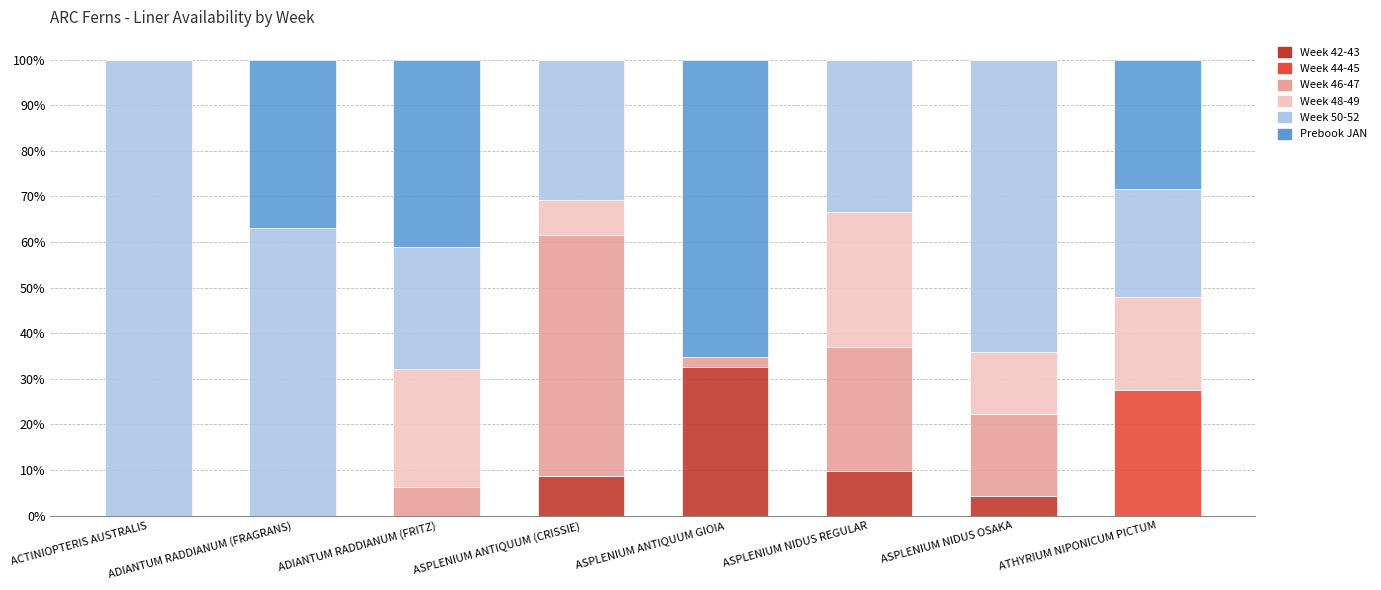

What is the highest value of the Week 42-43 series?

32.7